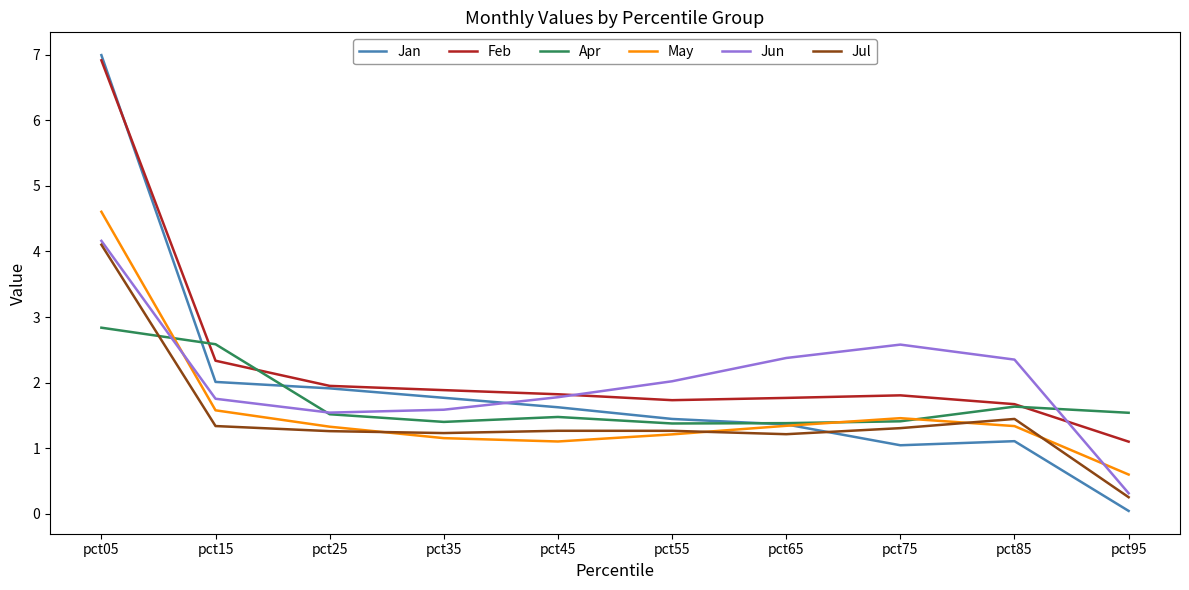

What is the sum of the Jul values at pct95 and pct75?

1.6